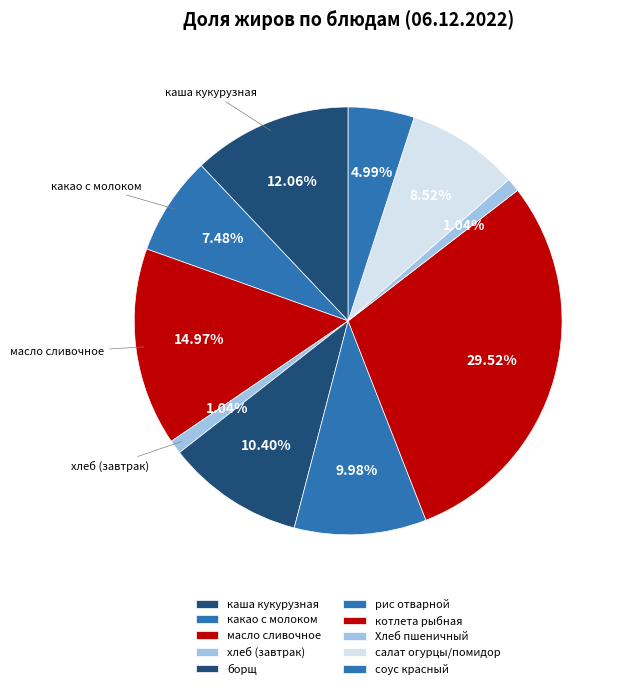

Count the number of slices in the pie.

10